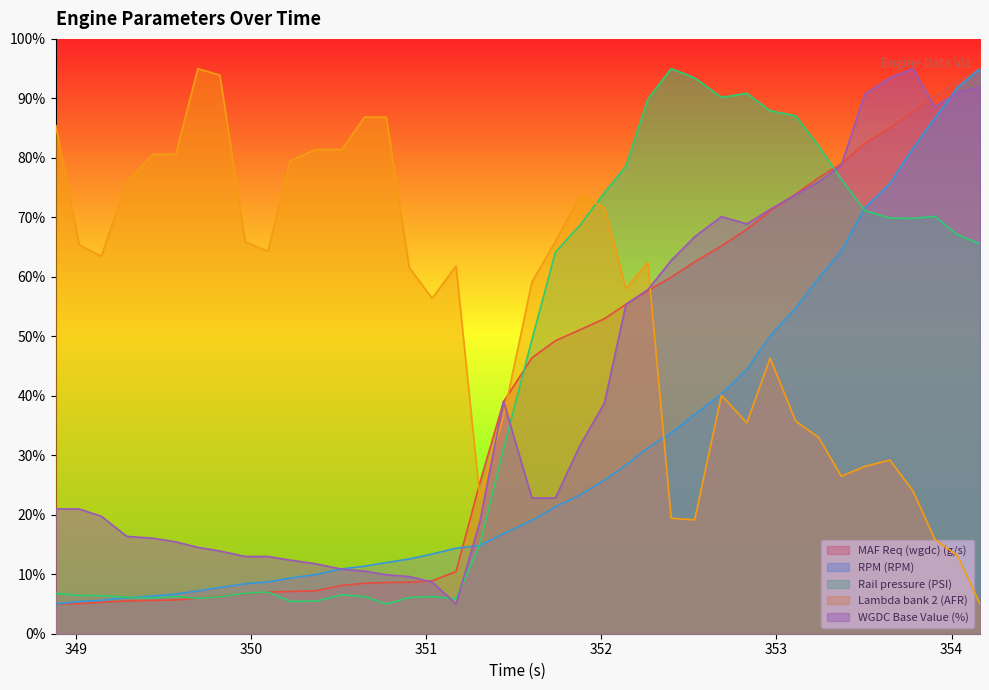

Which series has the largest total across all categories?

Lambda bank 2 (AFR)